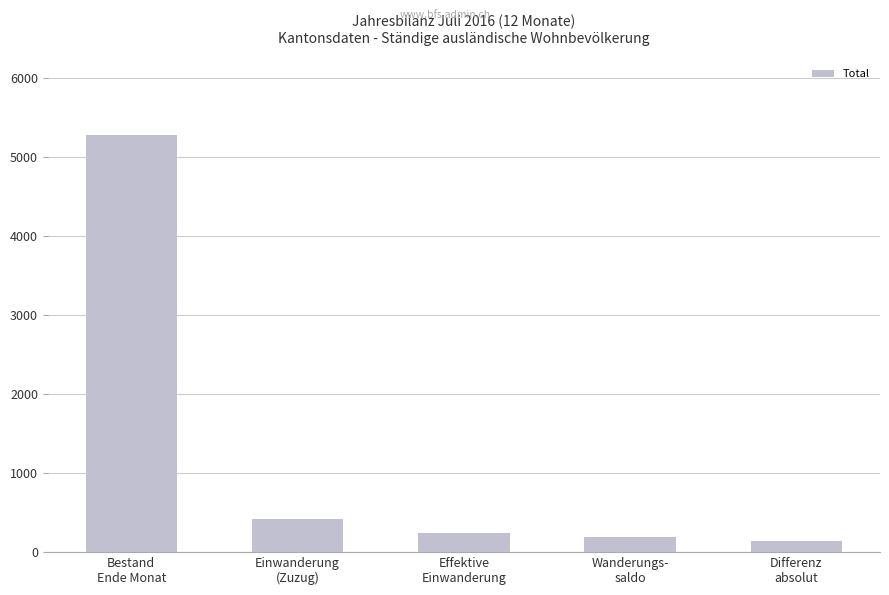

What is the sum of all values?

6251